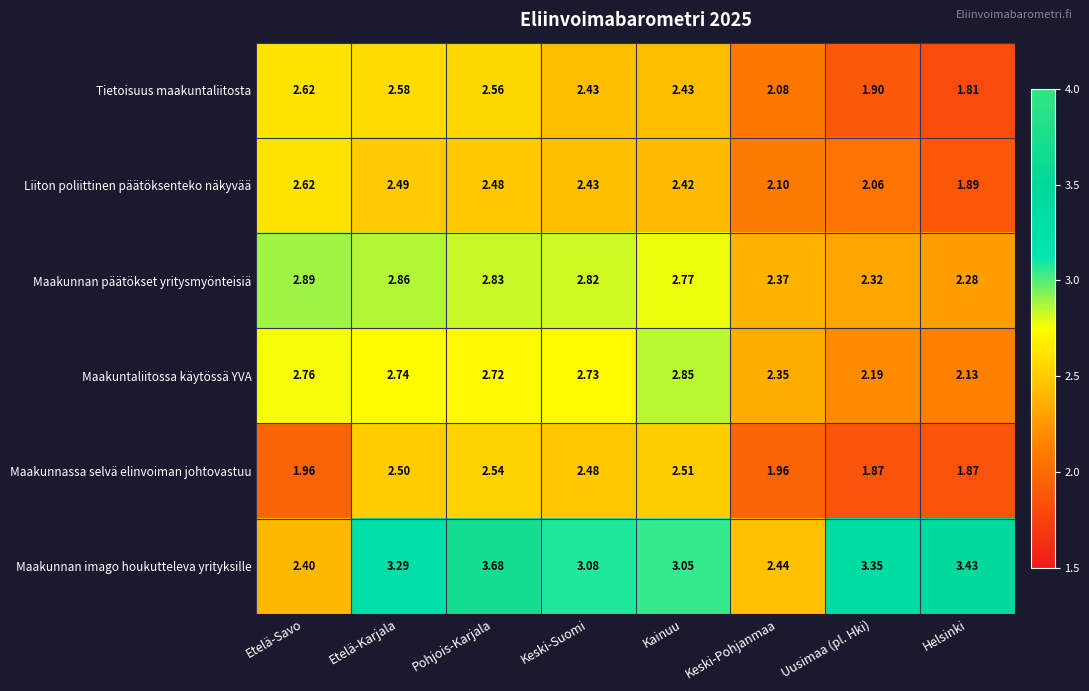

At which category is the sum across all series the highest?

Pohjois-Karjala